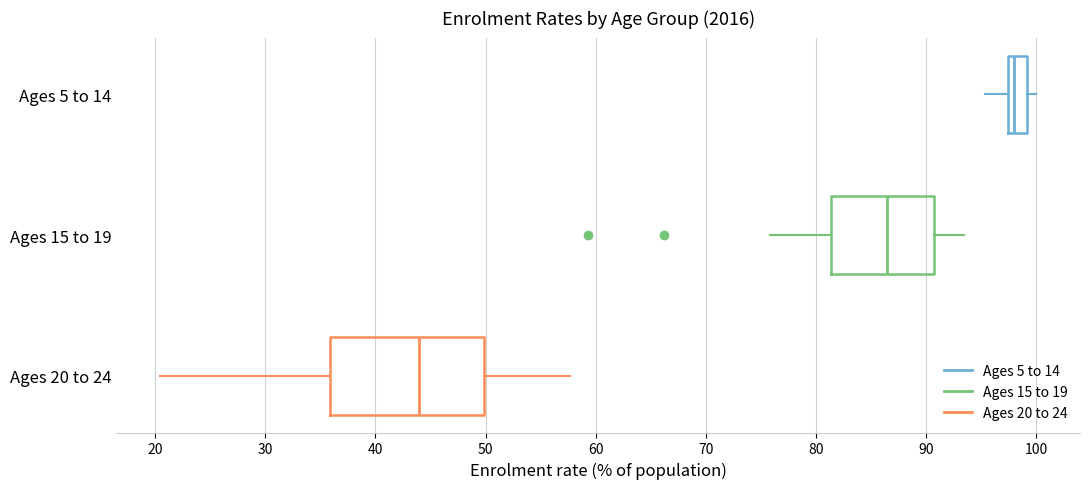

Comparing the boxes themselves (not the whiskers), which one is the widest?

Ages 20 to 24